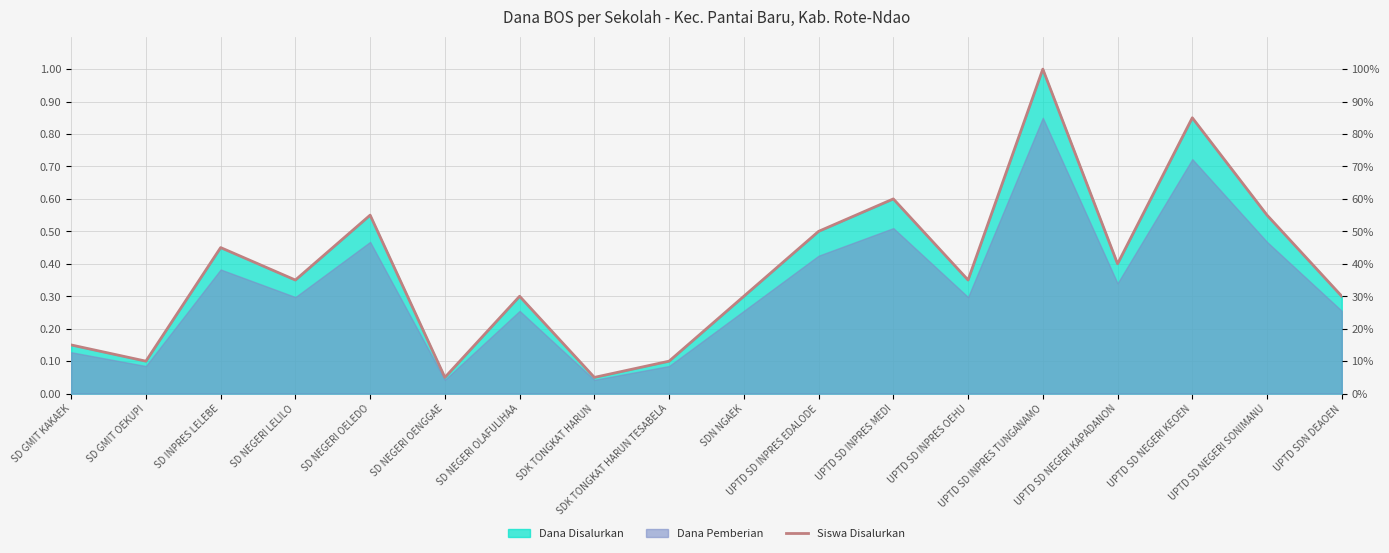

Is it true that the value at UPTD SD INPRES EDALODE is 0.1?

False